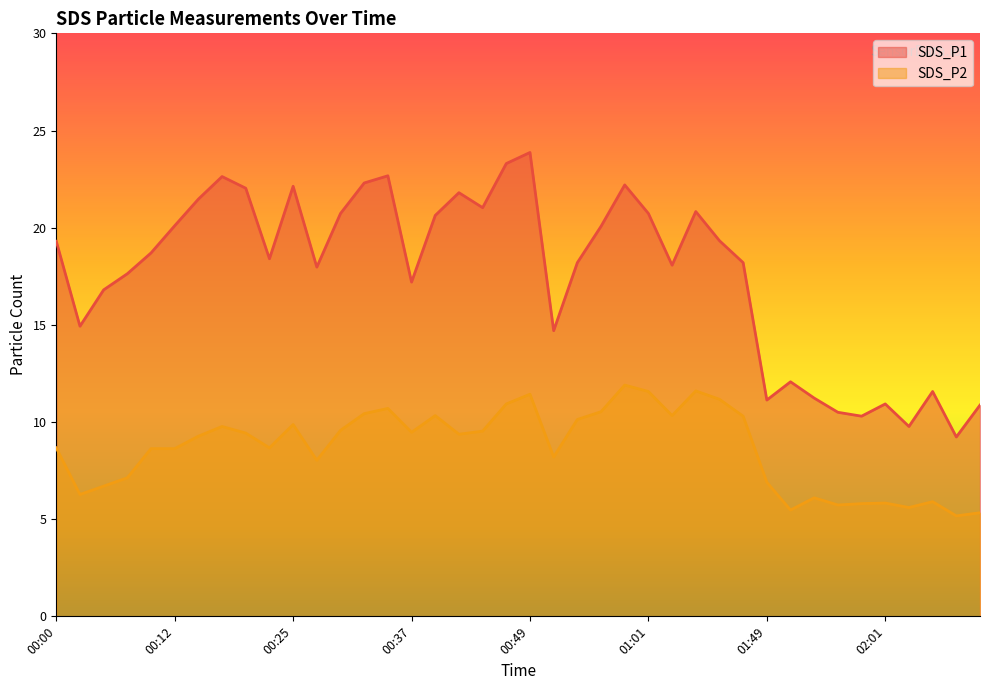

Where does the SDS_P1 series first go above 18?

00:00